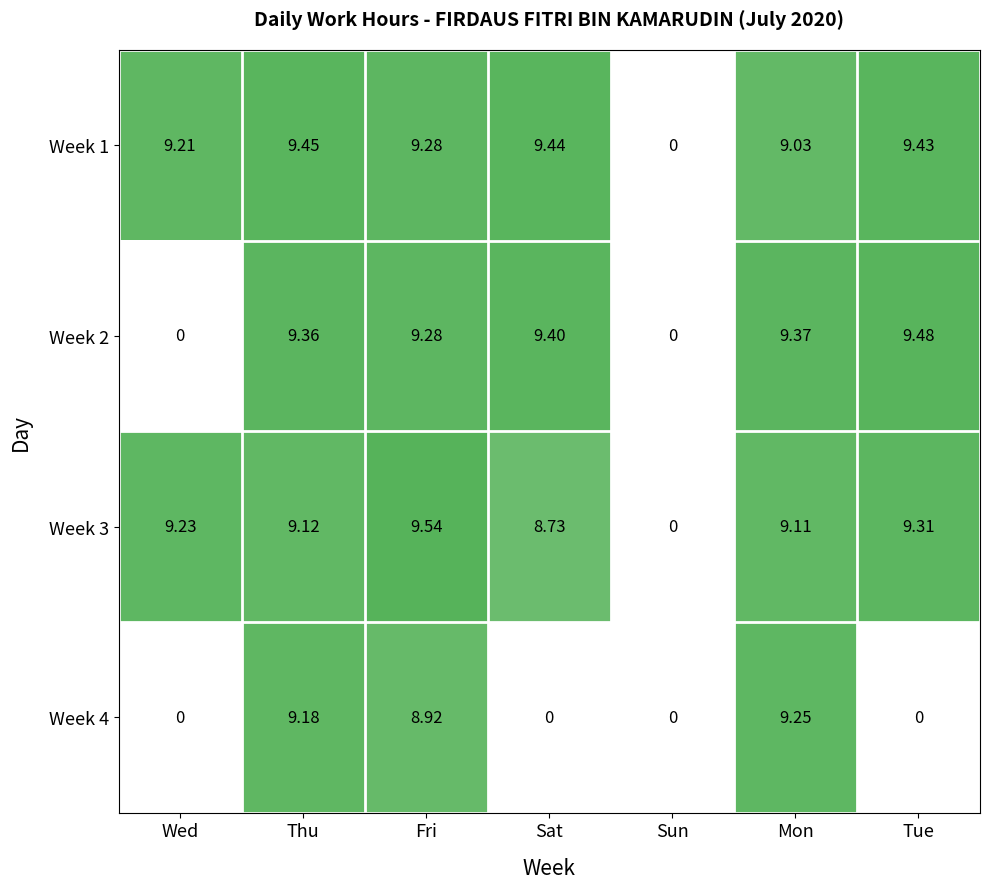

At which category does the chart reach its peak across all series?

Fri